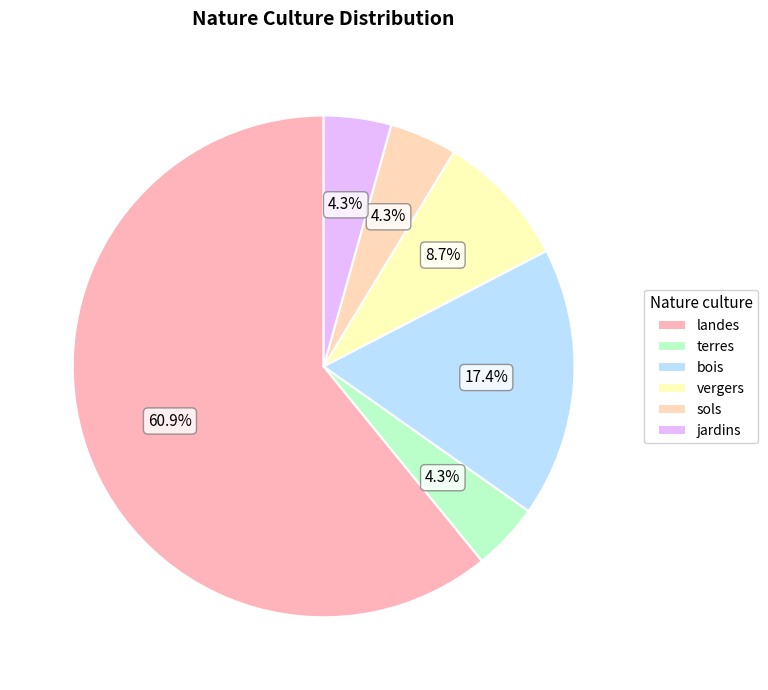

How many slices are in this pie chart?

6